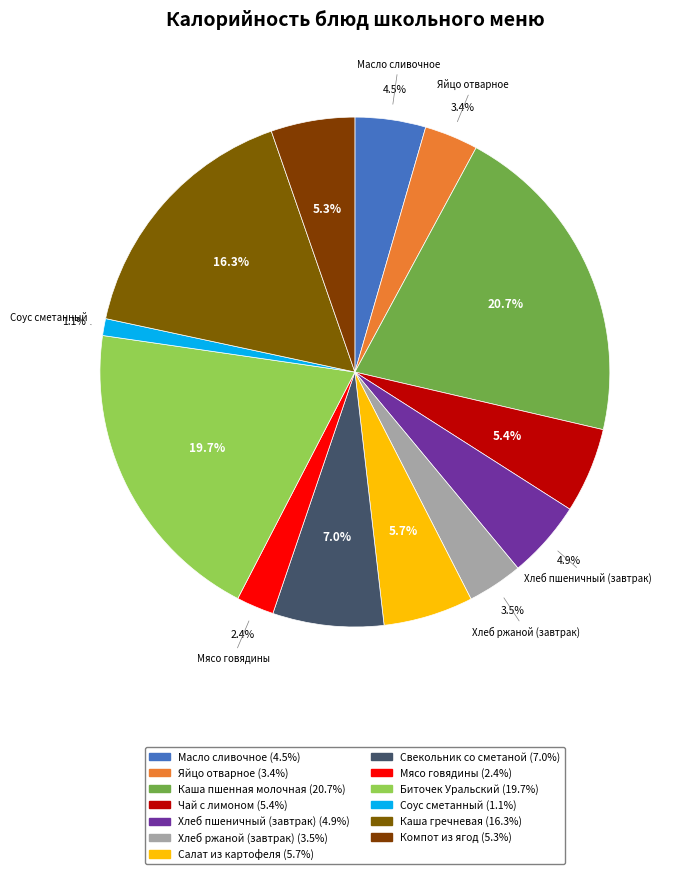

Count the number of slices in the pie.

13